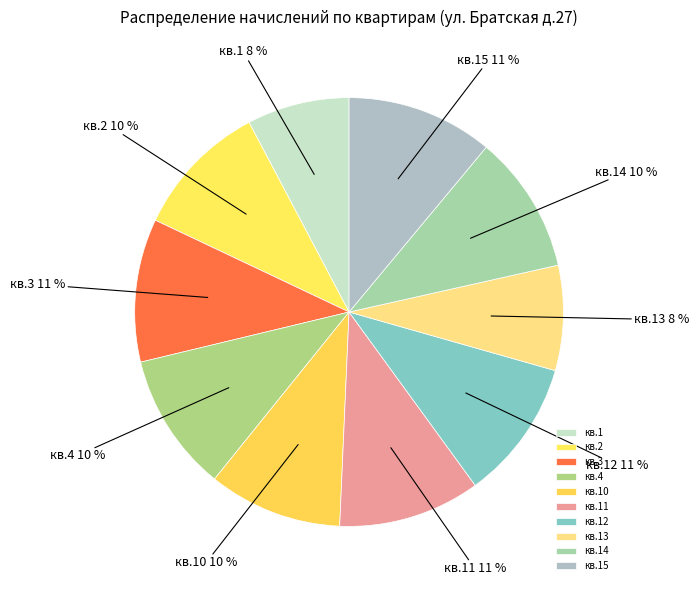

Which has a higher value, кв.4 or кв.13?

кв.4